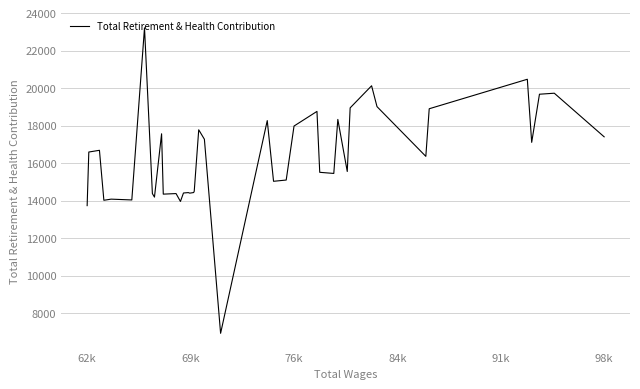

True or false: there are more than 2 points higher than both neighbors.

True